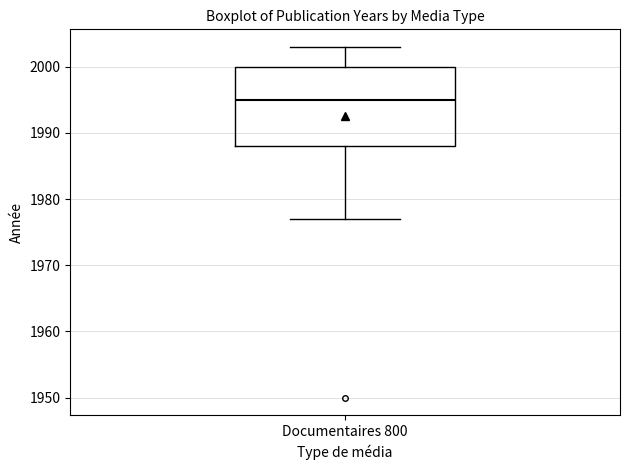

Read this box plot against the y-axis: the position of the median line, the range covered by the box, and the ends of both whiskers. The values are not printed on the chart, so give them approximately, as read against the axis.

median 1995, box 1988 to 2000, whiskers 1977 to 2003